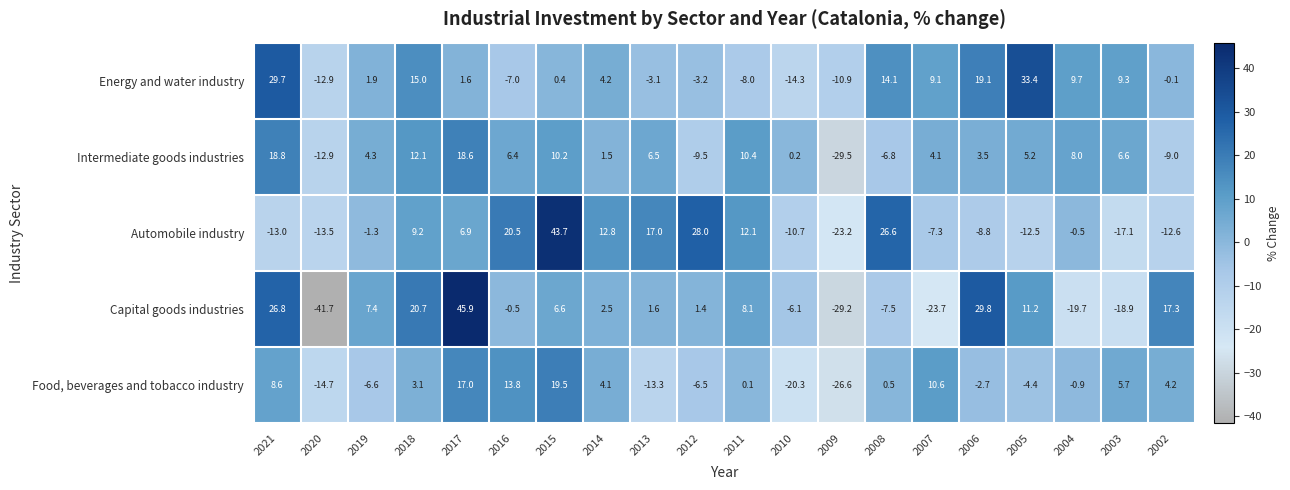

The Energy and water industry series shows -4.5 at 2010. True or false?

False